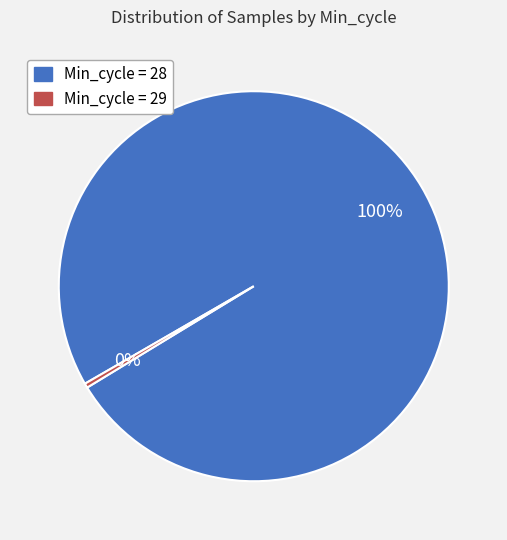

To the nearest percent, what is the average slice percentage?

50%